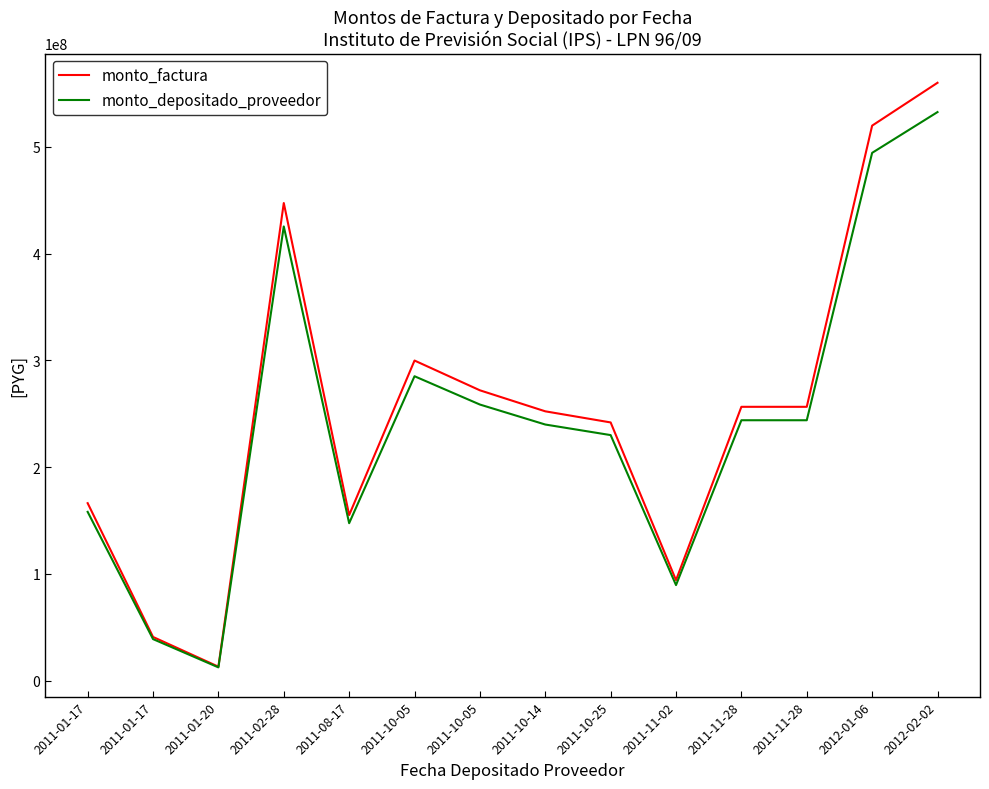

What are all the series names shown in the legend?

monto_factura, monto_depositado_proveedor